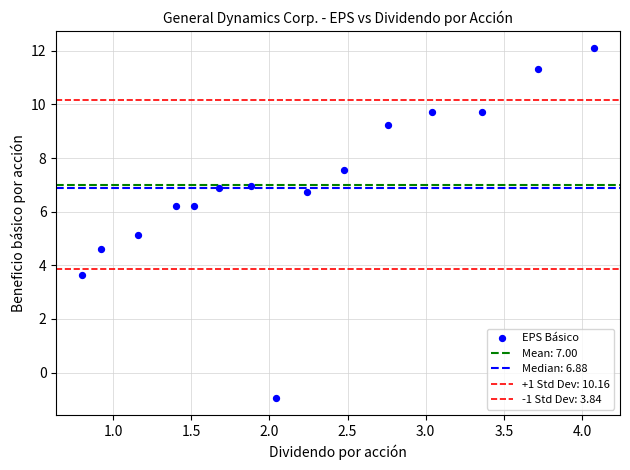

How many points are shown in the scatter plot?

15